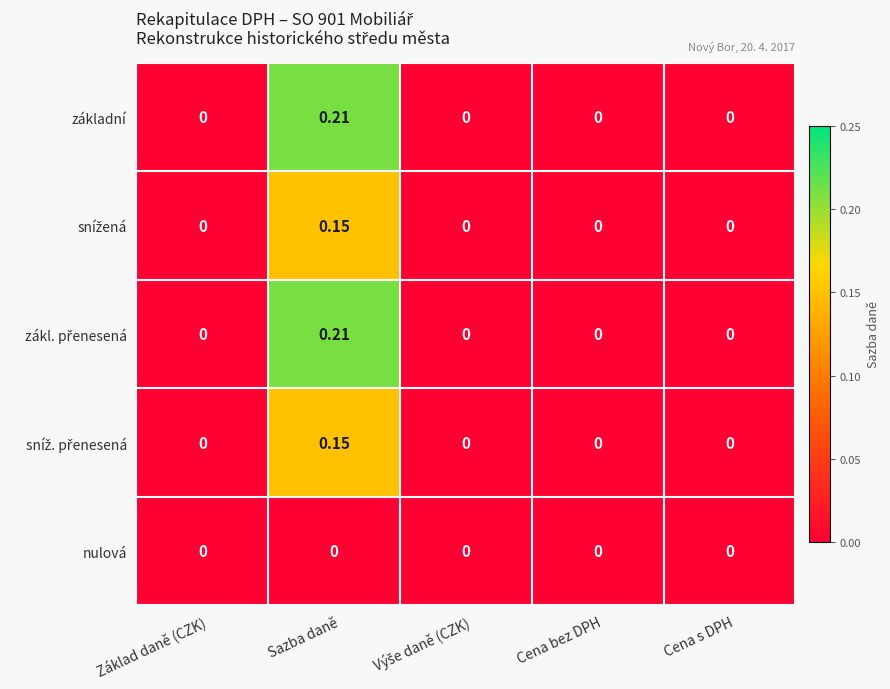

Which label corresponds to the largest value in the chart?

Sazba daně